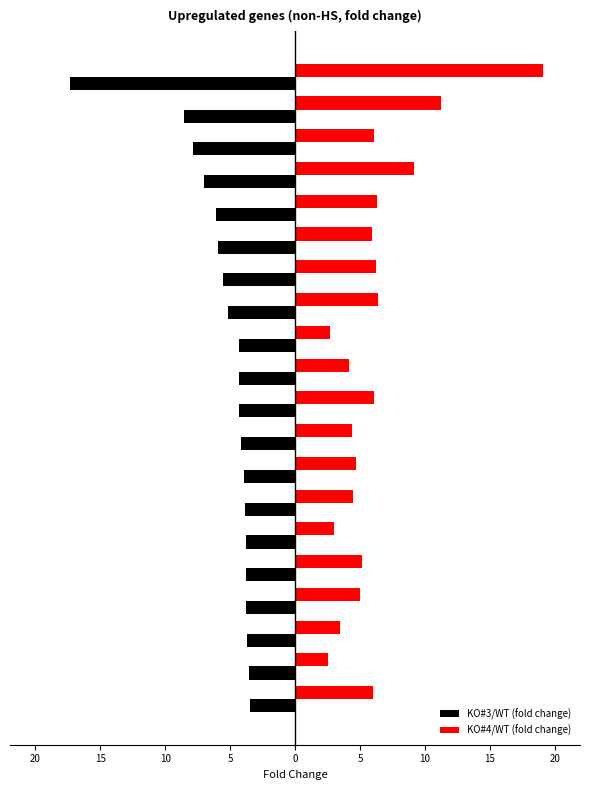

What are all the series names shown in the legend?

KO#3/WT (fold change), KO#4/WT (fold change)